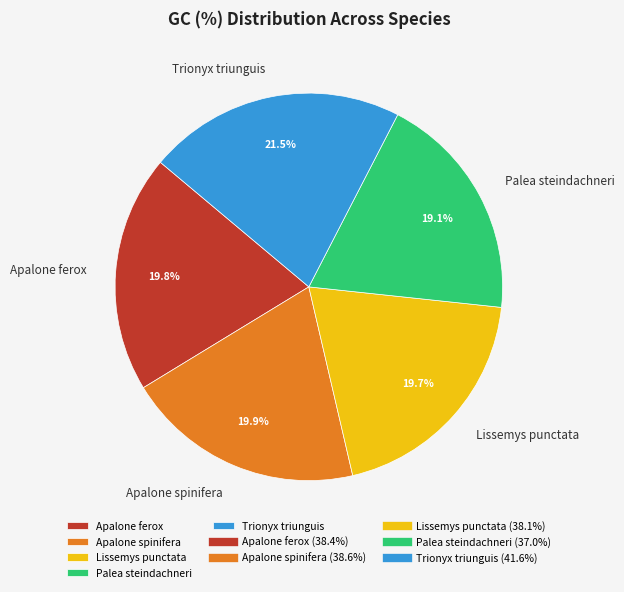

To the nearest percent, what portion does Apalone spinifera represent?

20%